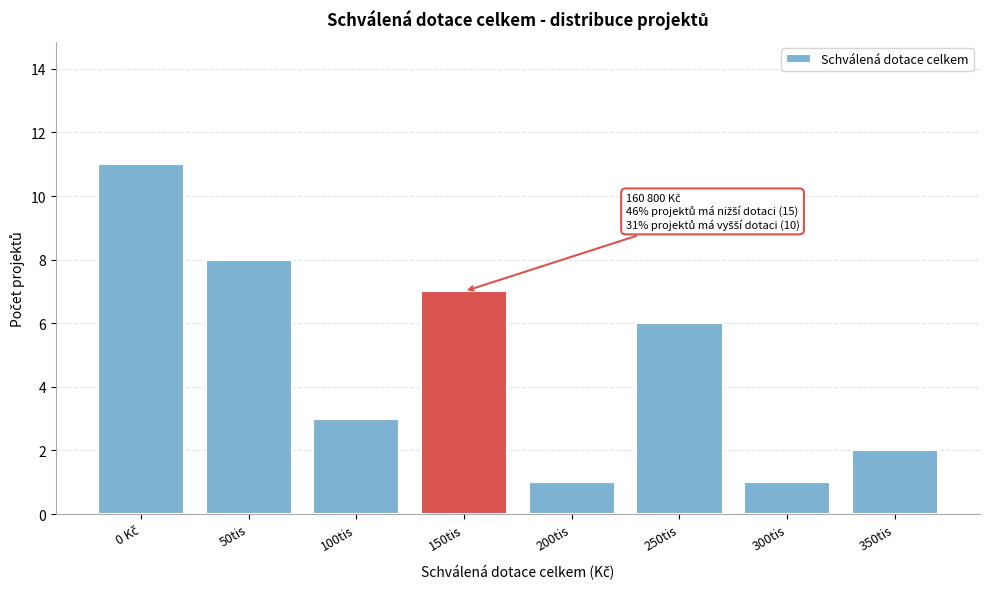

Reading right to left, transcribe all the data shown in this chart.

2	1	6	1	7	3	8	11